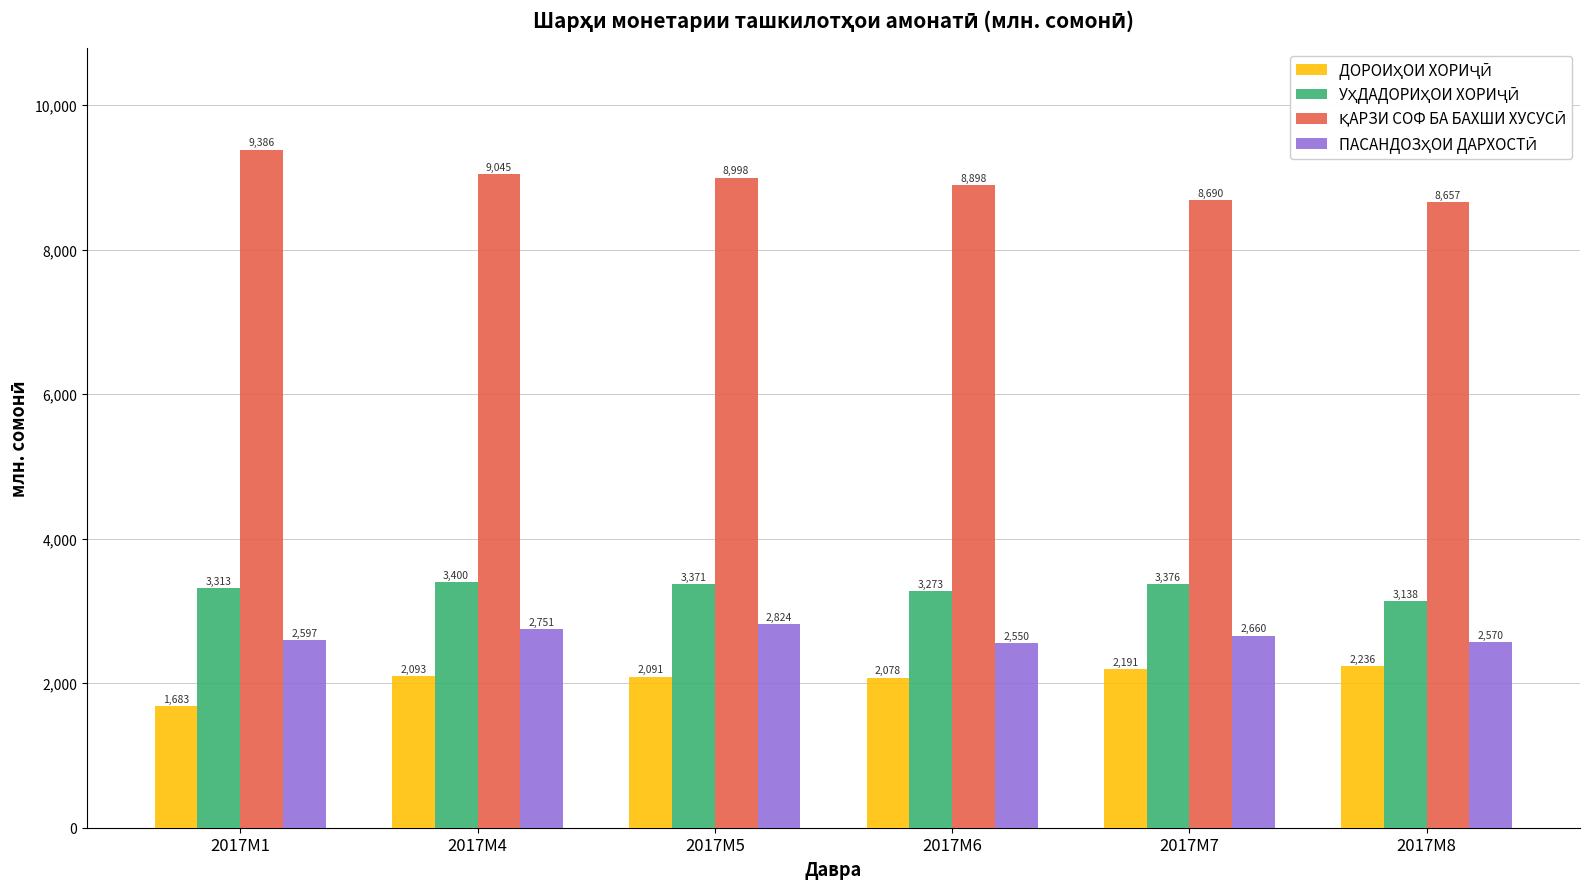

At which category is the sum across all series the highest?

2017M4